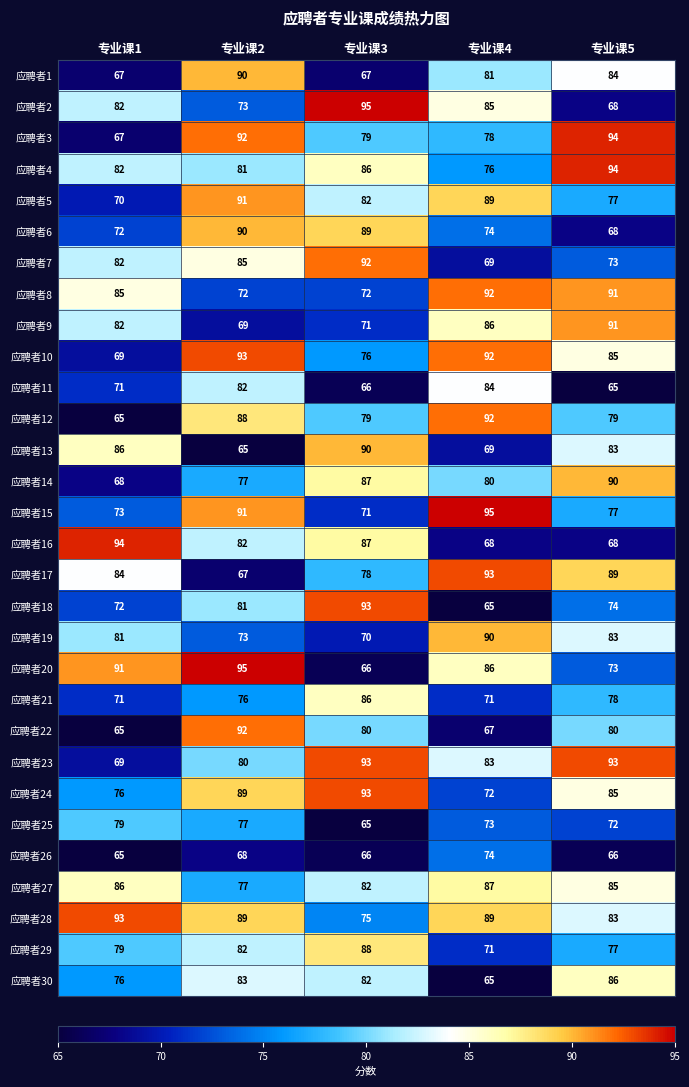

Between 专业课4 and 专业课5, which series saw the biggest shift?

应聘者30